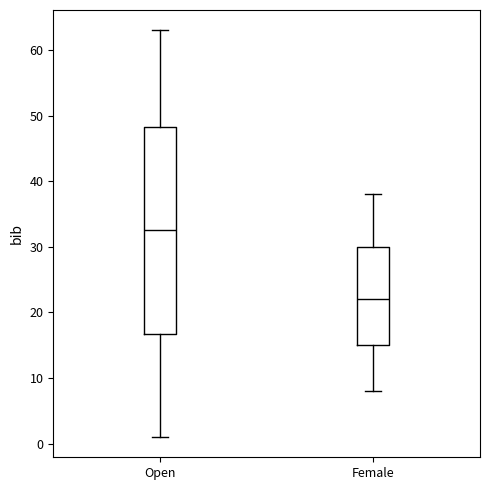

Reading left to right, read every box against the y-axis: the position of its median line, the range the box covers, and the ends of its whiskers. The values are not printed on the chart, so give them approximately, as read against the axis.

Open: median 33, box 17 to 48, whiskers 1 to 63
Female: median 22, box 15 to 30, whiskers 8 to 38